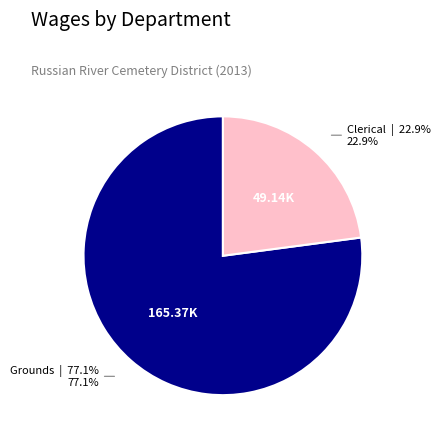

How many slices are in this pie chart?

2